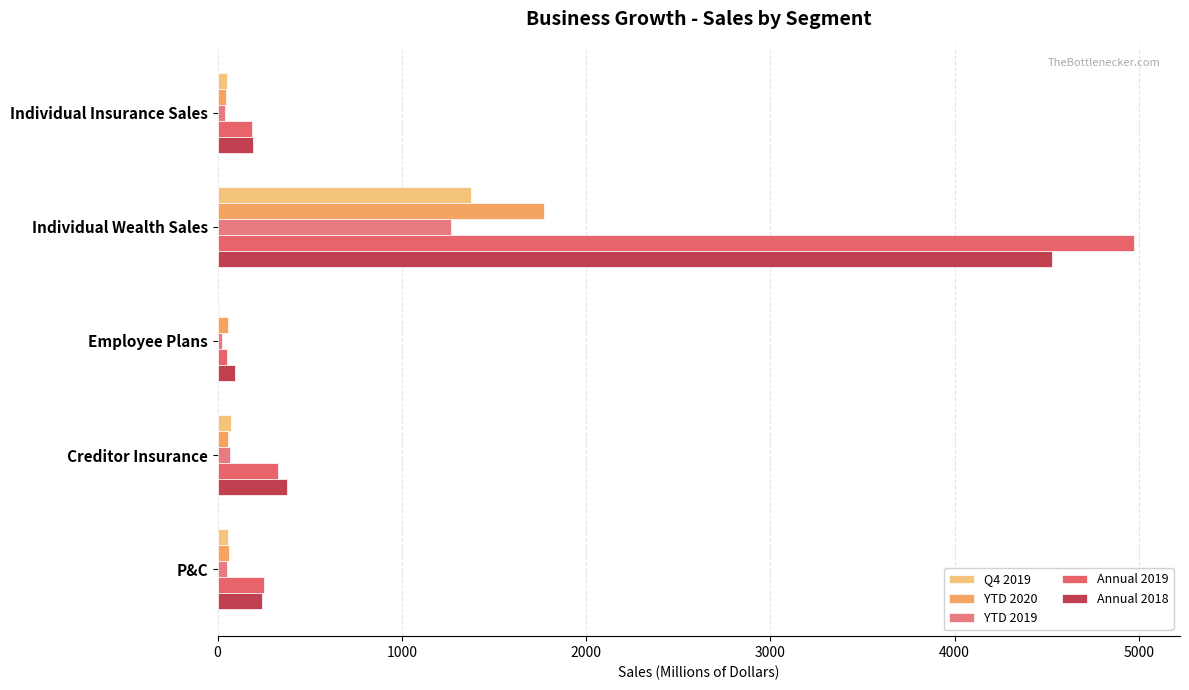

Count the number of data series in this chart.

5